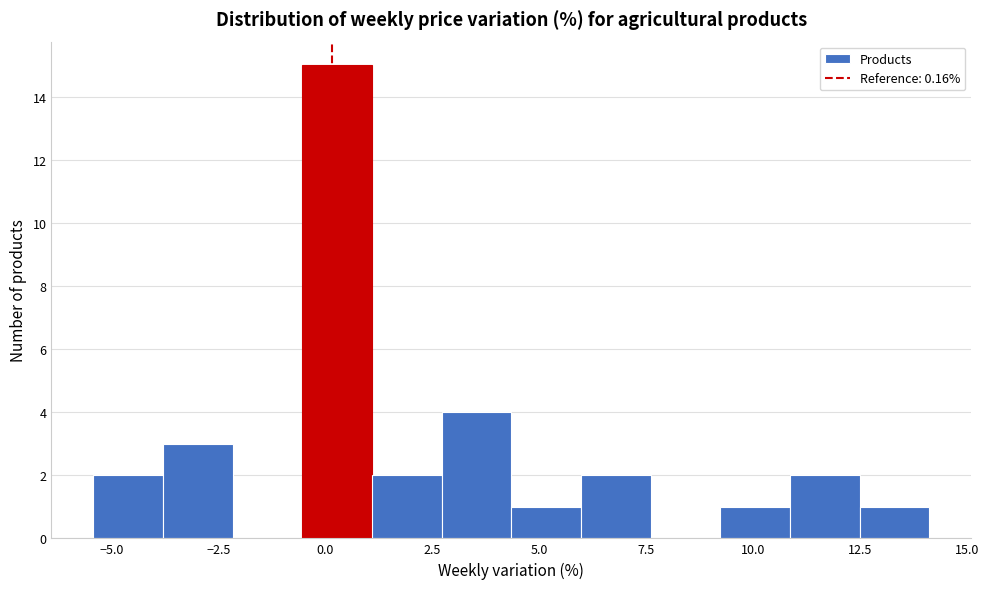

Read against the x-axis, roughly where is the centre of the tallest bar?

0.5